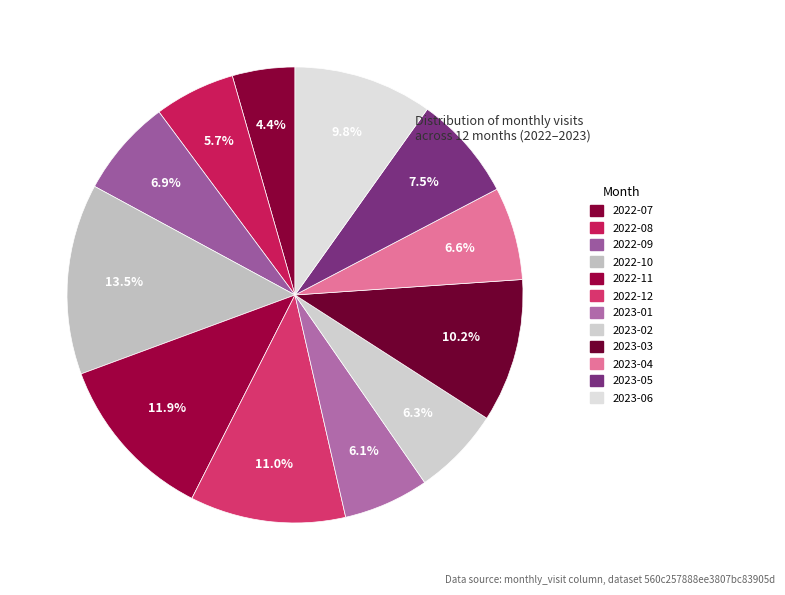

To the nearest percent, what is the difference between the largest and smallest slice percentages?

9%